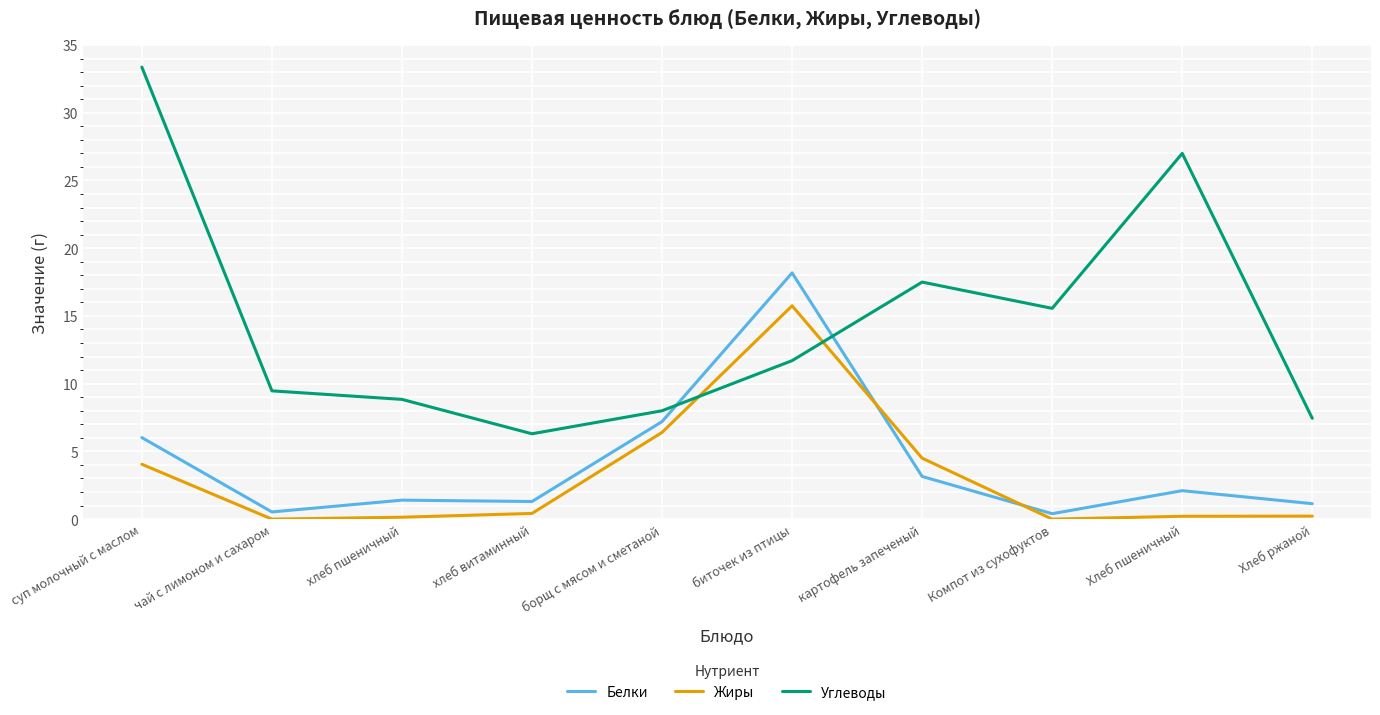

The value of Жиры at суп молочный с маслом is 6.8. True or false?

False